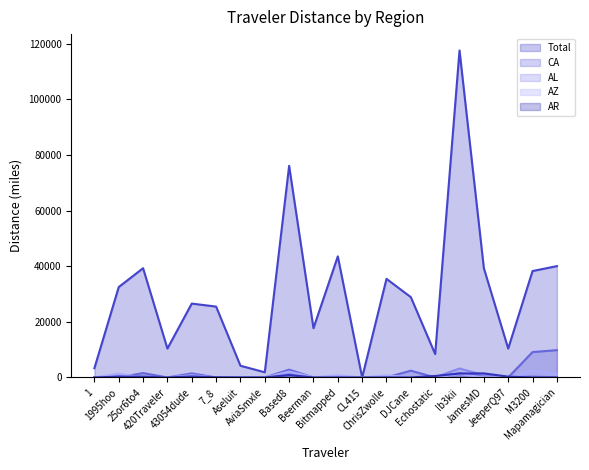

Reading right to left, what are all the values shown in this chart?

Total: Mapamagician=40055.0	M3200=38279.3	JeeperQ97=10388.5	JamesMD=39311.3	Ib3kii=117642.6	Echostatic=8409.5	DJCane=28894.2	ChrisZwolle=35467.0	CL415=1.1	Bitmapped=43572.7	Beerman=17717.3	Based8=76130.3	AviaSmxle=1860.8	Aseluit=4212.2	7_8=25491.7	43054dude=26574.8	420Traveler=10393.7	25or6to4=39305.4	1995hoo=32528.9	1=3334.8
CA: Mapamagician=9824.5	M3200=9126.1	JeeperQ97=0.0	JamesMD=167.7	Ib3kii=1514.4	Echostatic=0.0	DJCane=2440.2	ChrisZwolle=0.0	CL415=0.0	Bitmapped=250.6	Beerman=0.0	Based8=2810.4	AviaSmxle=0.0	Aseluit=0.0	7_8=0.0	43054dude=1459.3	420Traveler=0.0	25or6to4=1580.6	1995hoo=0.0	1=104.8
AL: Mapamagician=0.0	M3200=437.7	JeeperQ97=0.0	JamesMD=851.6	Ib3kii=3215.9	Echostatic=67.2	DJCane=0.0	ChrisZwolle=0.0	CL415=0.0	Bitmapped=1.4	Beerman=0.0	Based8=1353.5	AviaSmxle=0.0	Aseluit=0.0	7_8=0.0	43054dude=507.4	420Traveler=0.0	25or6to4=79.5	1995hoo=644.1	1=0.0
AZ: Mapamagician=1180.9	M3200=2461.7	JeeperQ97=0.0	JamesMD=0.0	Ib3kii=1227.8	Echostatic=0.0	DJCane=131.7	ChrisZwolle=734.7	CL415=0.0	Bitmapped=723.7	Beerman=103.6	Based8=2097.1	AviaSmxle=0.0	Aseluit=0.0	7_8=0.0	43054dude=825.1	420Traveler=0.0	25or6to4=0.0	1995hoo=1352.3	1=0.0
AR: Mapamagician=0.0	M3200=0.0	JeeperQ97=293.8	JamesMD=1455.4	Ib3kii=1413.1	Echostatic=519.8	DJCane=0.0	ChrisZwolle=0.0	CL415=0.0	Bitmapped=0.0	Beerman=0.0	Based8=866.5	AviaSmxle=0.0	Aseluit=0.0	7_8=64.8	43054dude=358.2	420Traveler=0.0	25or6to4=283.1	1995hoo=278.3	1=0.0